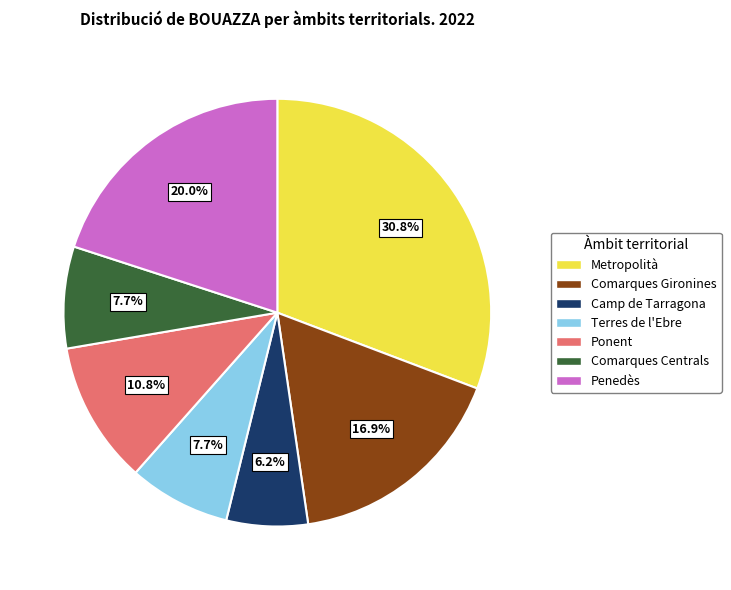

To the nearest percent, what percentage of the pie is Ponent?

11%